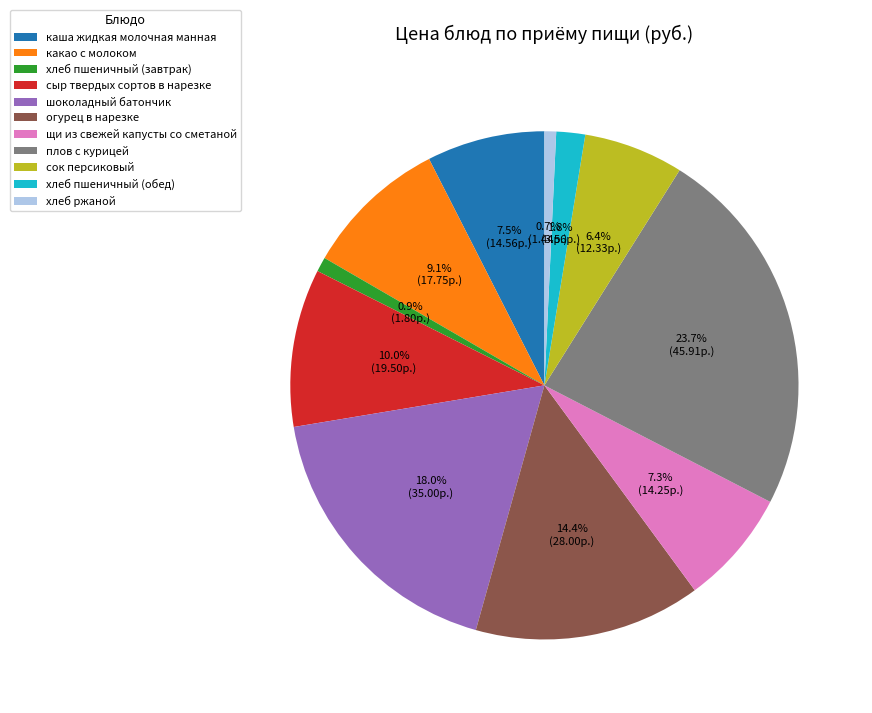

What is the total percentage of плов с курицей and хлеб ржаной?

24.4%